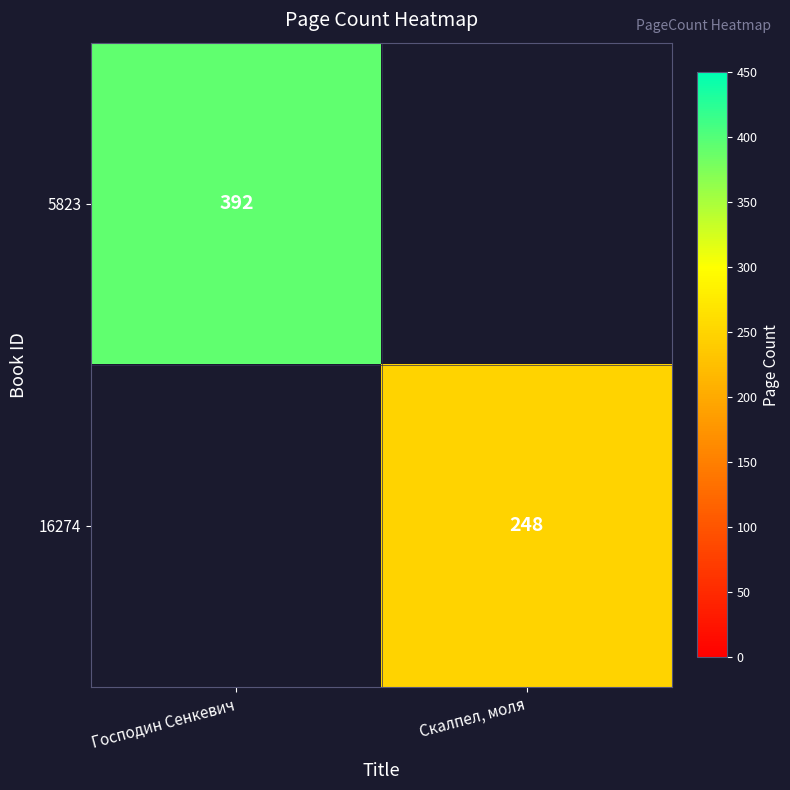

Is it true that 16274 equals 248 at Скалпел, моля?

True